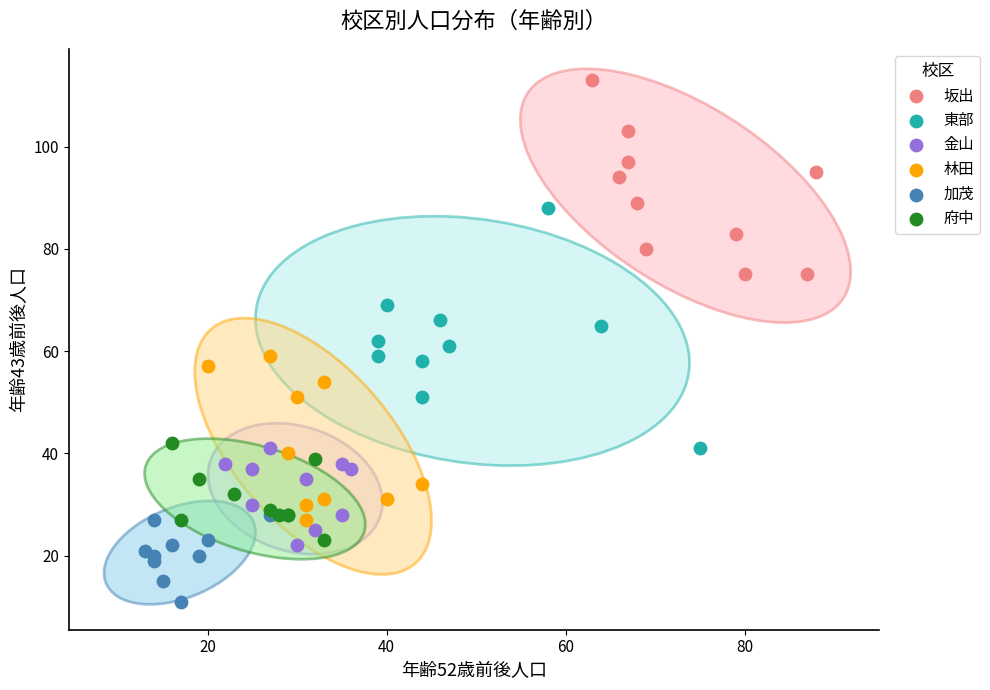

Which series contains the highest Y value?

坂出